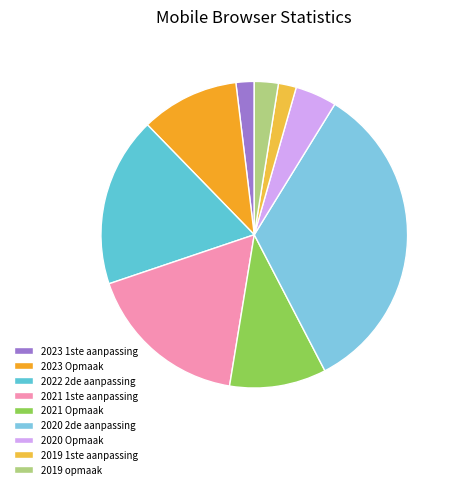

Do 2021 Opmaak and 2020 2de aanpassing together represent more than half of the pie?

No